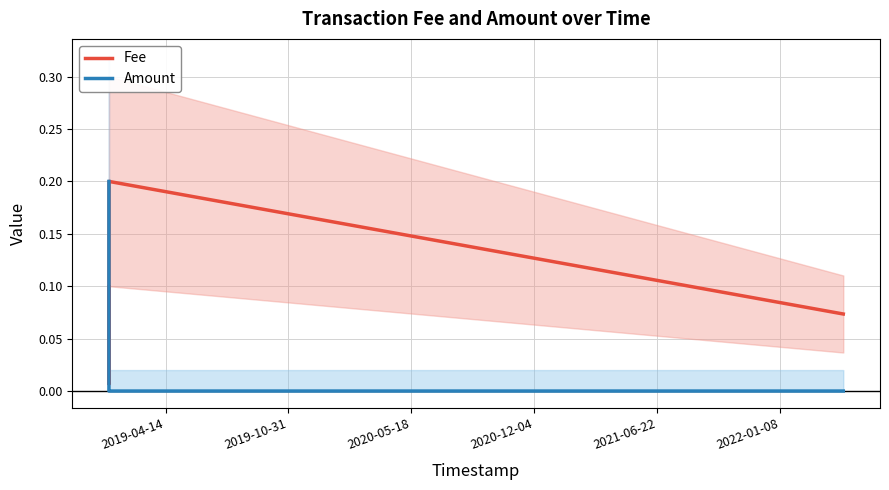

Is the value of Fee at 2019-04-14 greater than the value of Amount at 2019-04-14?

Yes